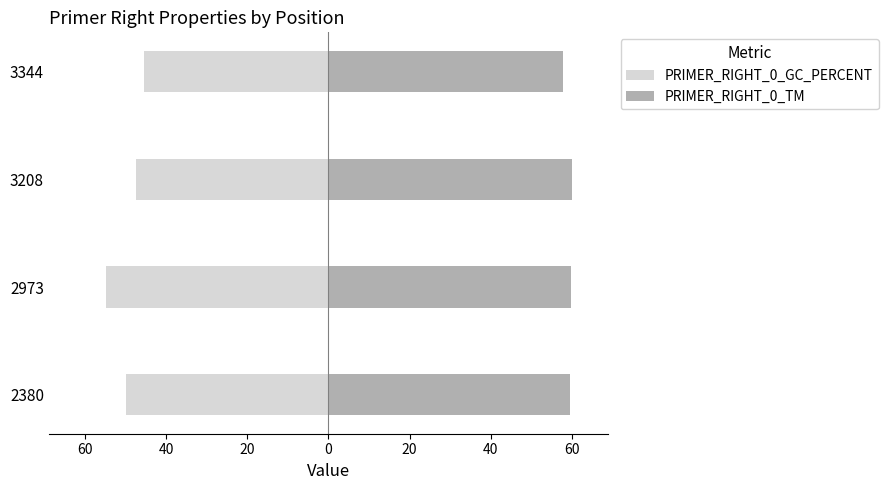

Are the bars horizontal?

Yes